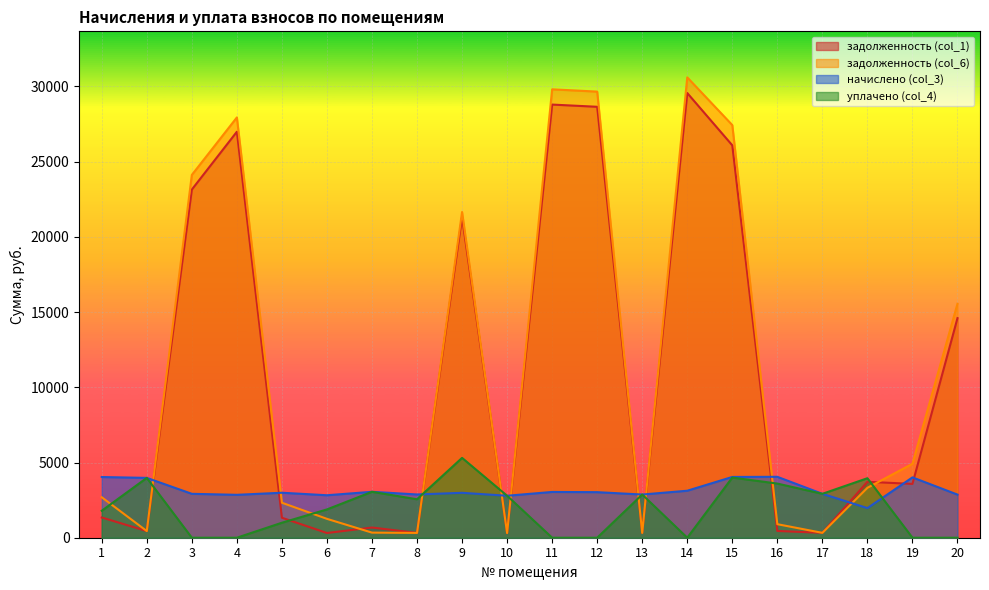

True or false: уплачено (col_4) has more than 0 points higher than both neighbors.

True